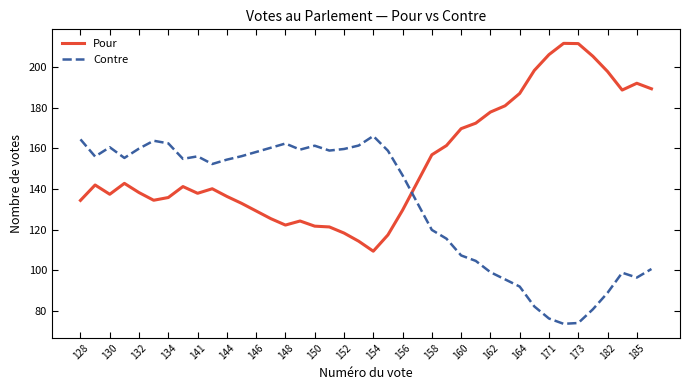

What is the sum of all Pour values?

6137.6